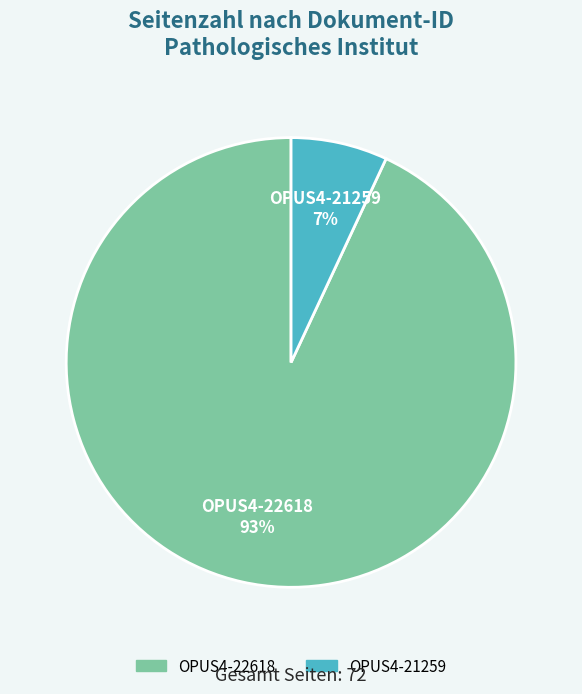

Rank the categories by value from lowest to highest.

OPUS4-21259, OPUS4-22618